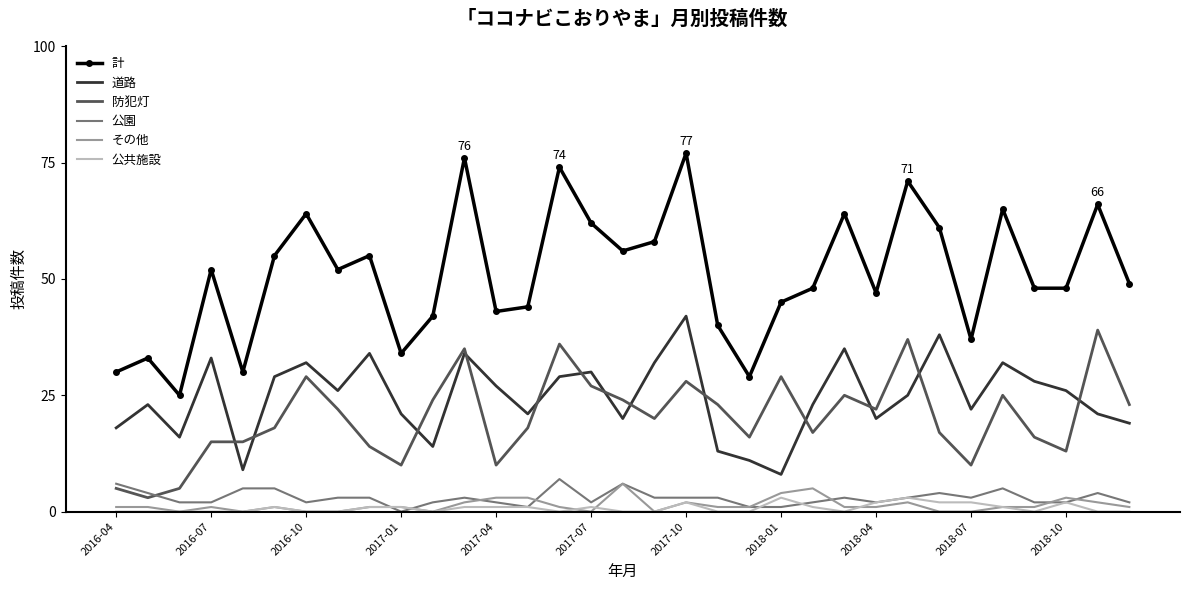

True or false: その他 and 道路 intersect in this chart.

False